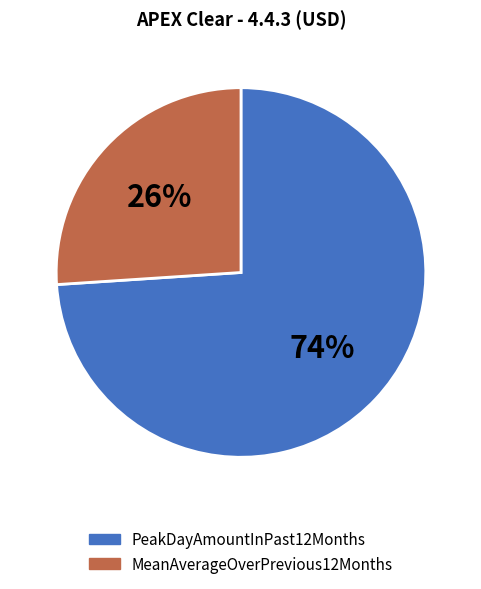

To the nearest percent, what is the average slice percentage?

50%